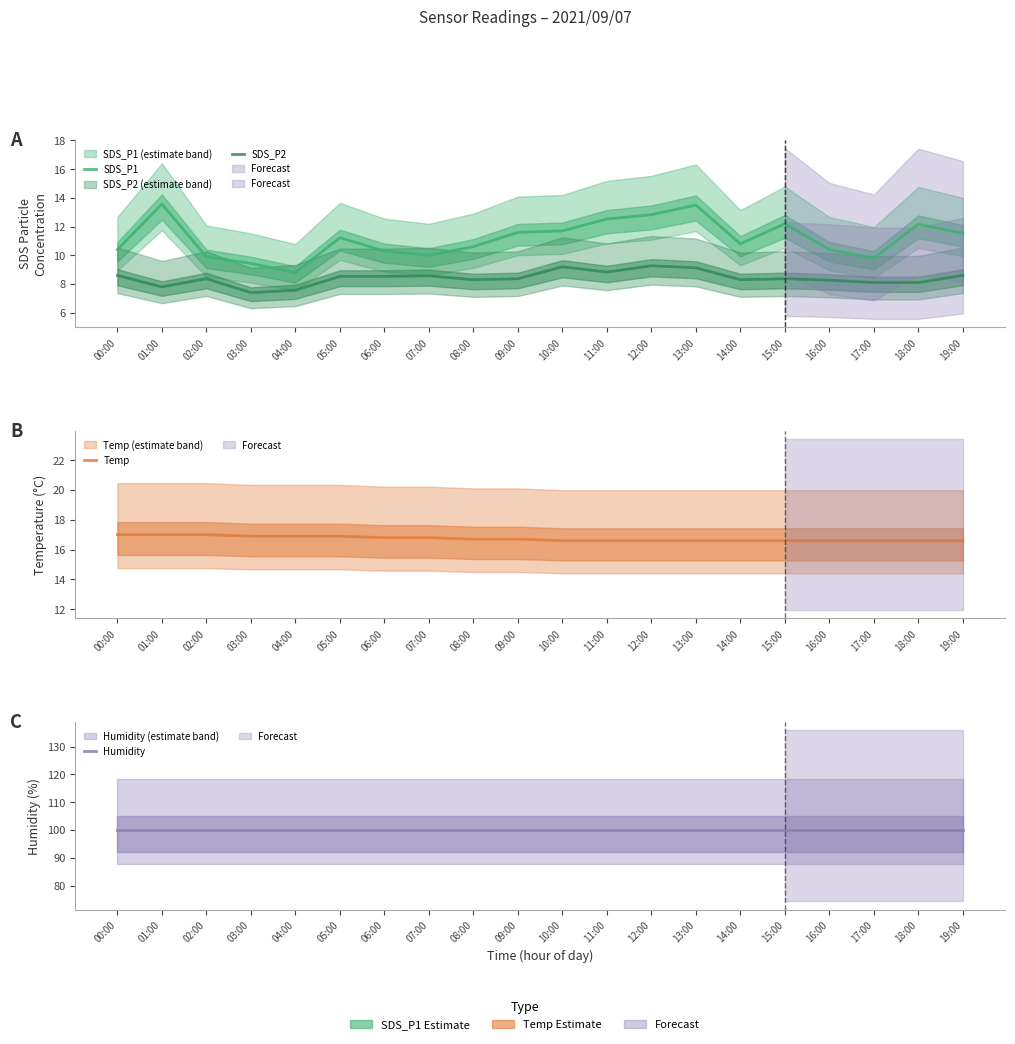

What are all the series names shown in the legend?

SDS_P1, SDS_P2, Temp, Humidity